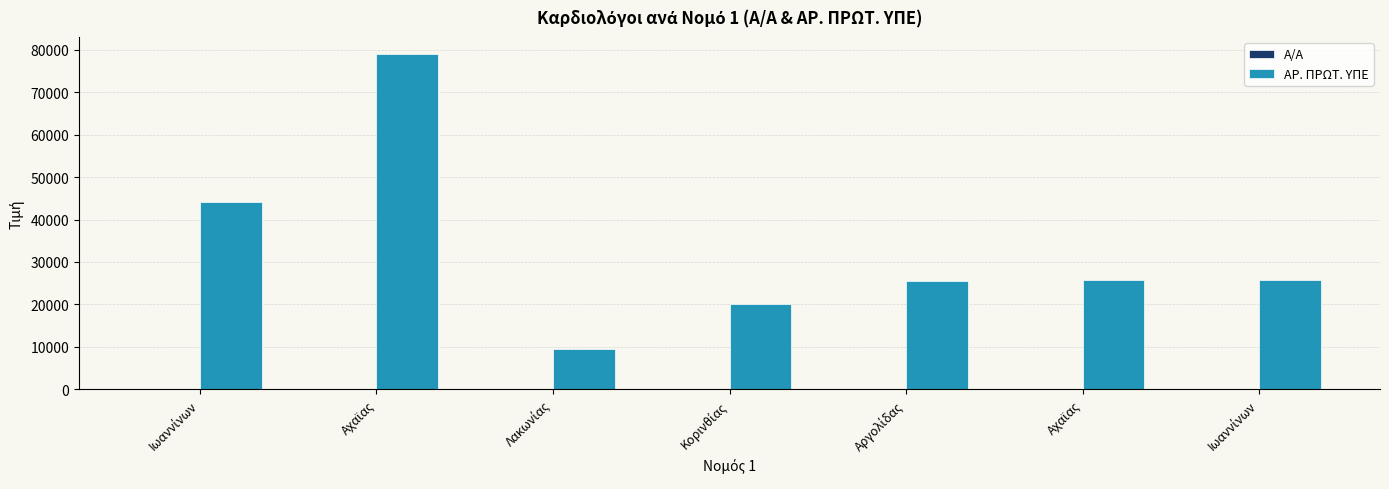

Reading left to right, transcribe all the data shown in this chart.

Α/Α: 1	2	3	4	5	6	7
ΑΡ. ΠΡΩΤ. ΥΠΕ: 44215	79034	9476	20184	25398	25786	25791